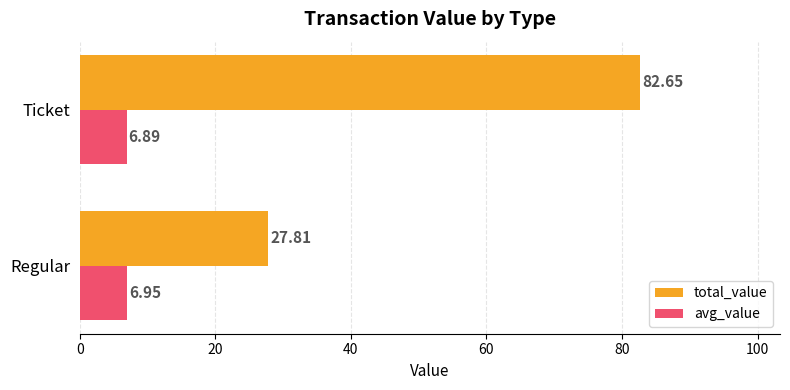

Which series has the largest range (max minus min)?

total_value